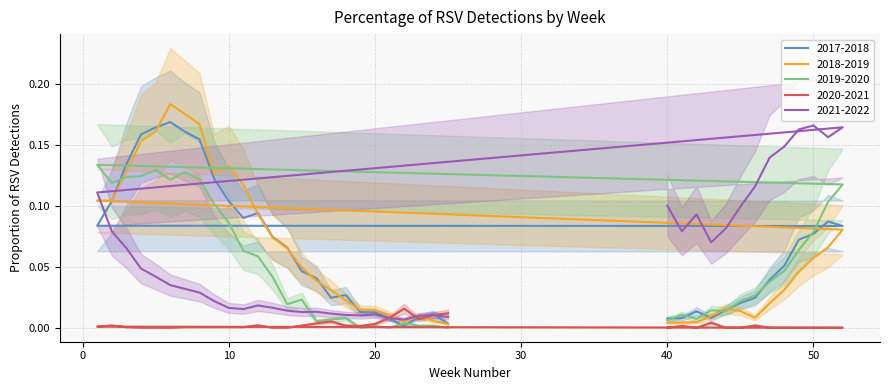

Between 50 and 51, which is larger?

51